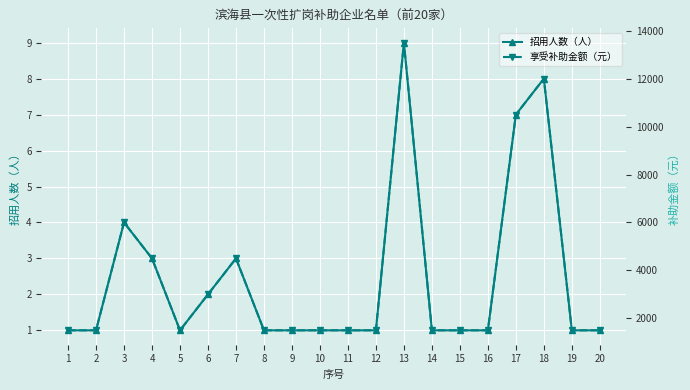

What is the value of the 招用人数（人） point at the 16th from the left?

1